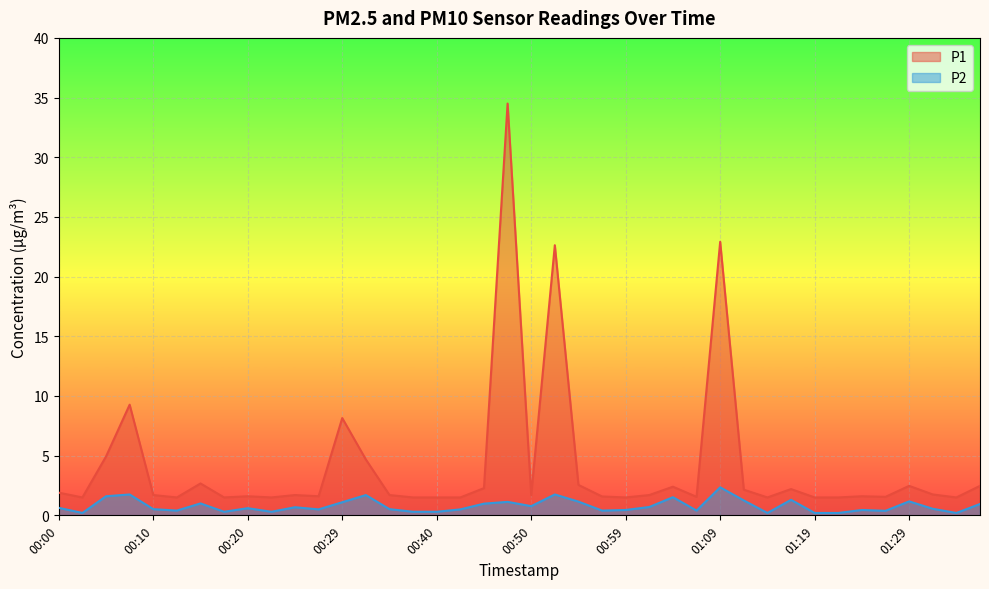

True or false: P1 and P2 intersect in this chart.

False